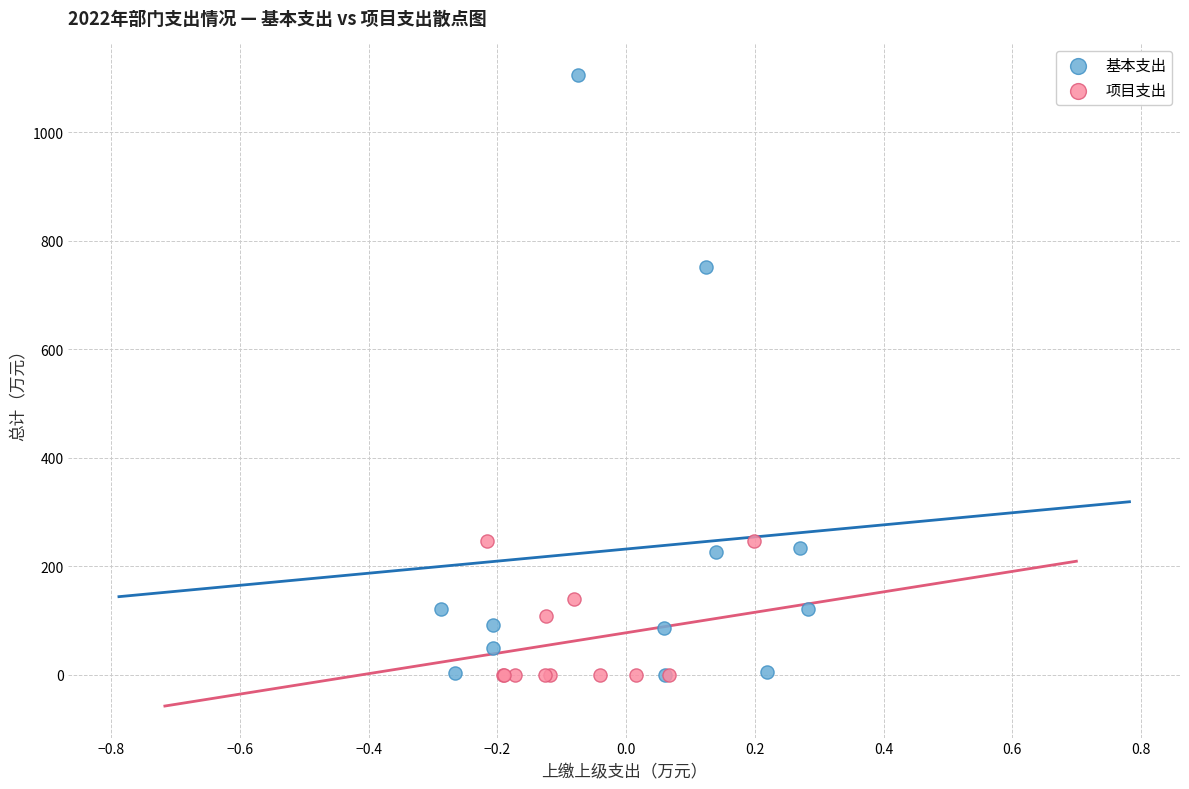

Which series has the largest Y range (max minus min)?

基本支出